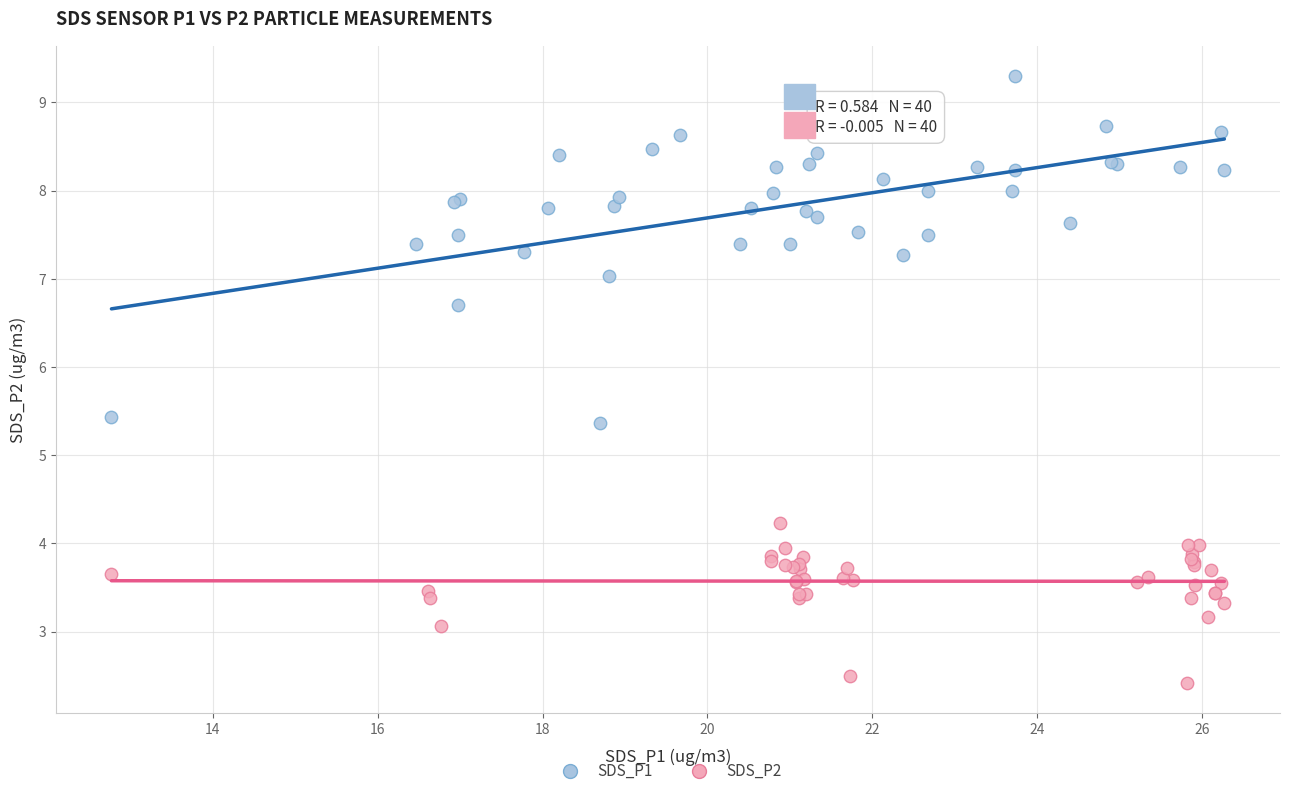

What are all the series names shown in the legend?

SDS_P1, SDS_P2